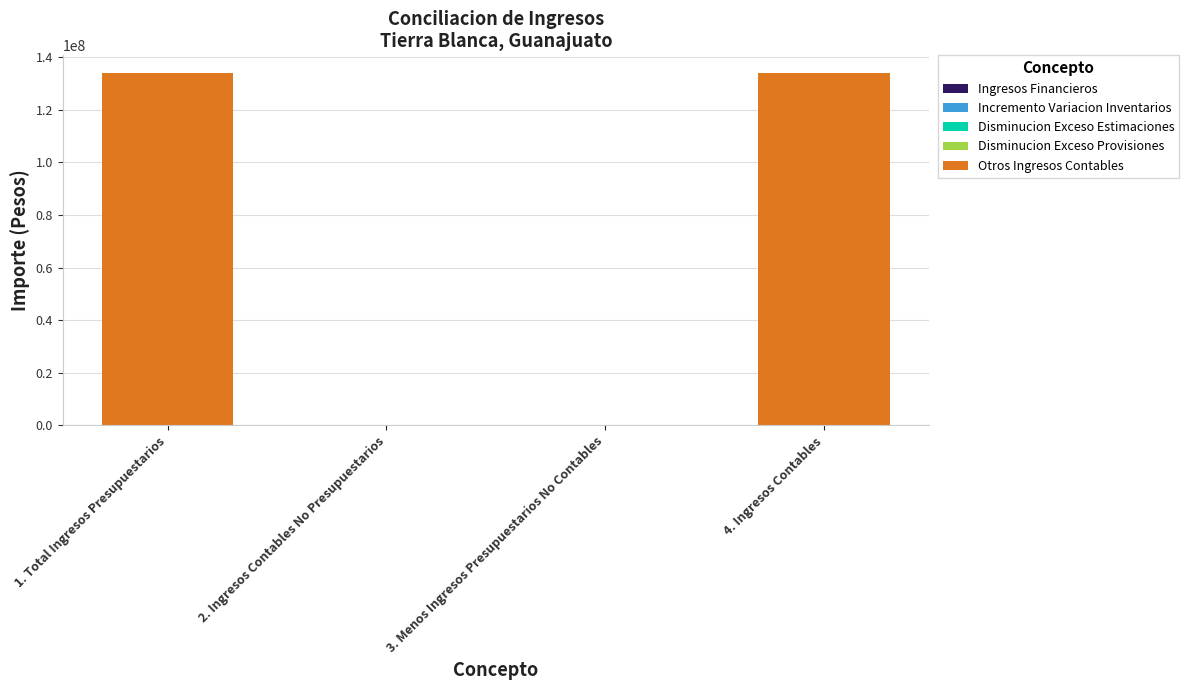

What is the change in value from 1. Total Ingresos Presupuestarios to 2. Ingresos Contables No Presupuestarios?

-133967293.0